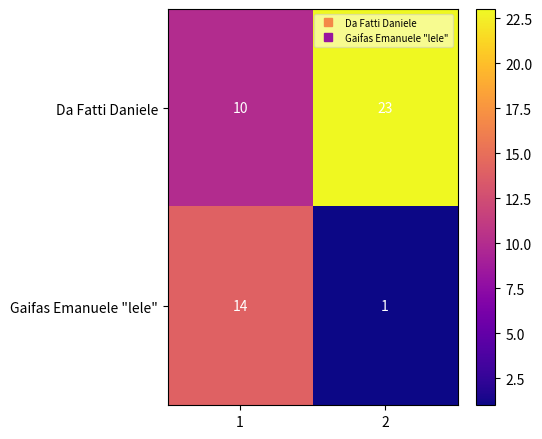

At 2, list the series in order from largest to smallest.

Da Fatti Daniele, Gaifas Emanuele "lele"